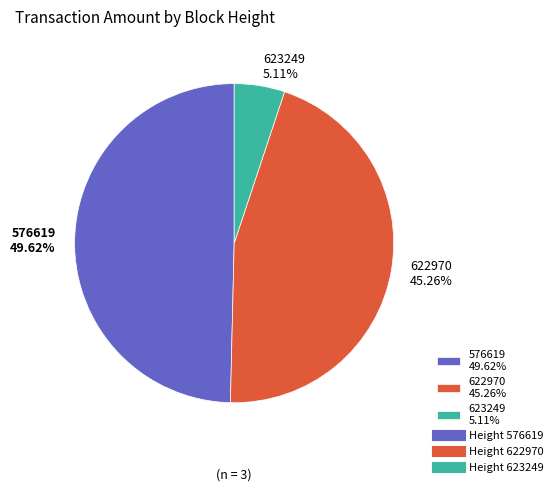

How many slices are in this pie chart?

3